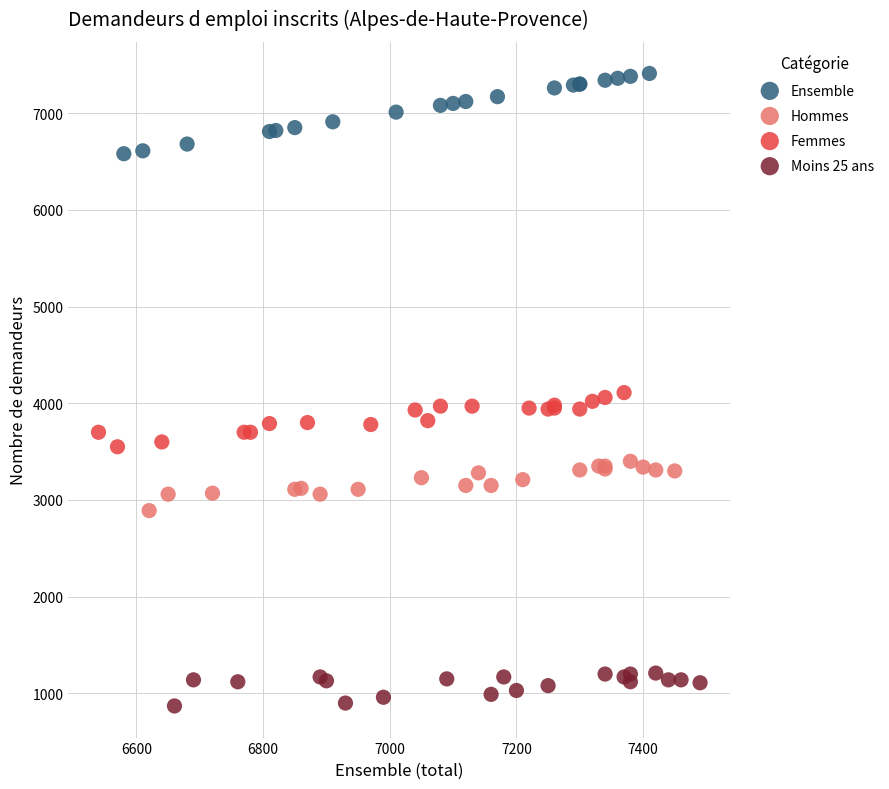

Which series has the widest spread of Y values?

Ensemble